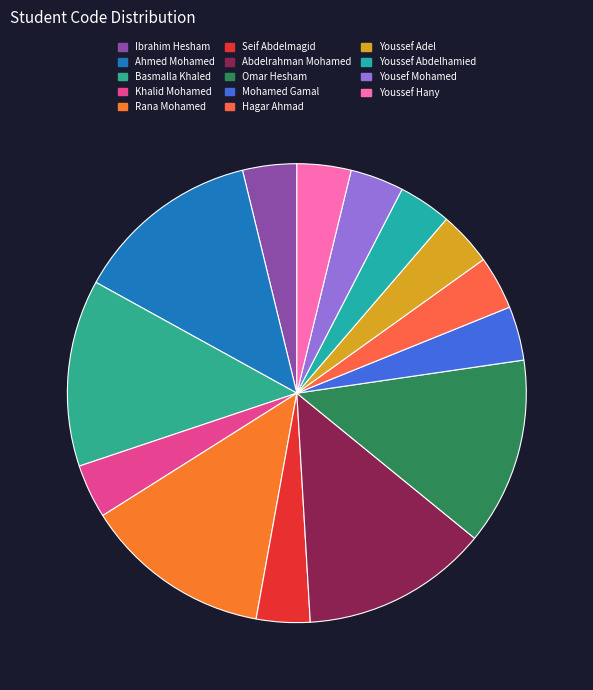

To the nearest percent, what is the difference between the largest and smallest slice percentages?

9%